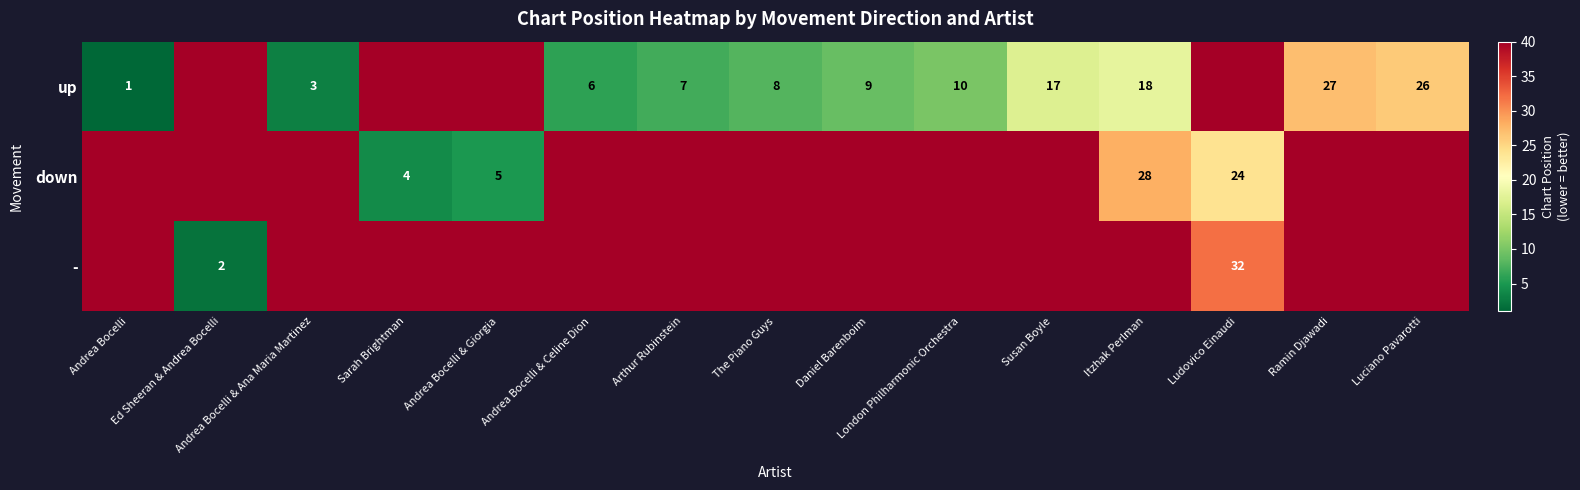

Where is up nearest to the value 50?

Ramin Djawadi